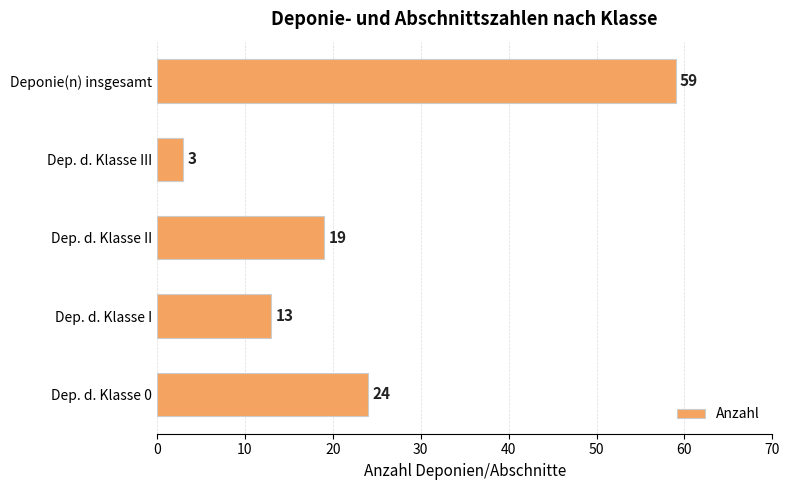

Count the number of data series in this chart.

1